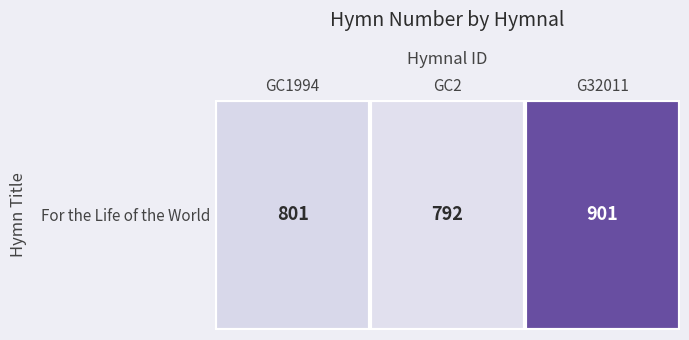

Rank the categories by value from highest to lowest.

G32011, GC1994, GC2